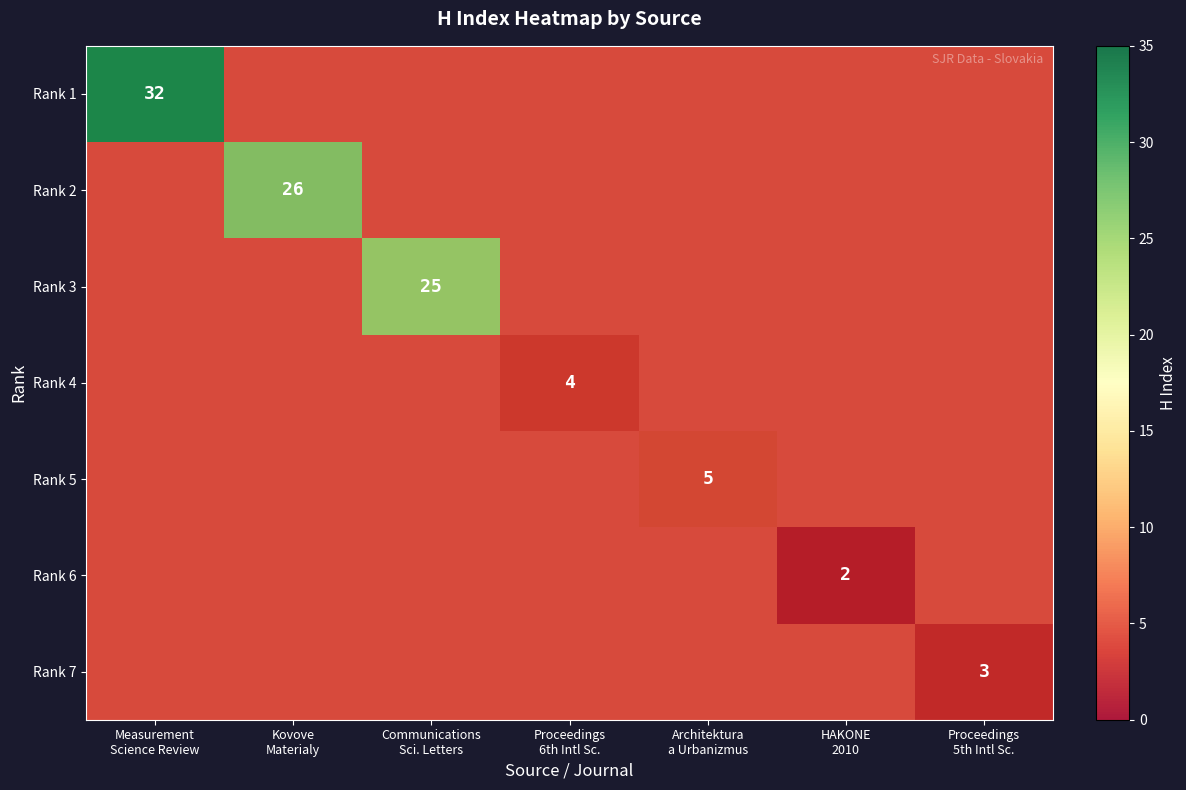

At which category does the chart reach its peak across all series?

Measurement
Science Review